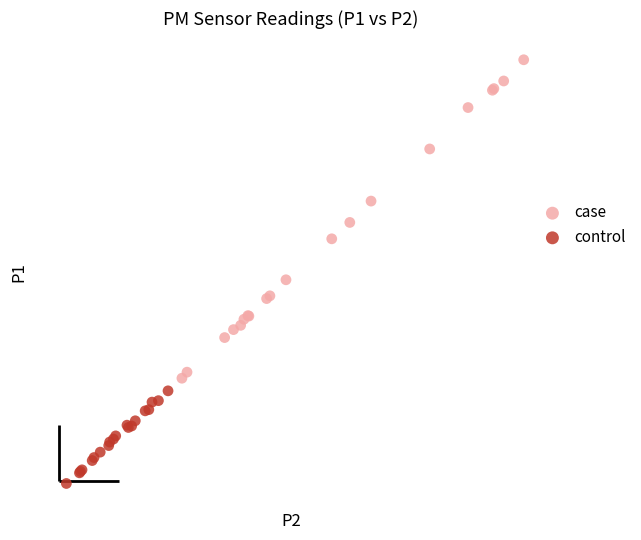

What are all the series names shown in the legend?

case, control